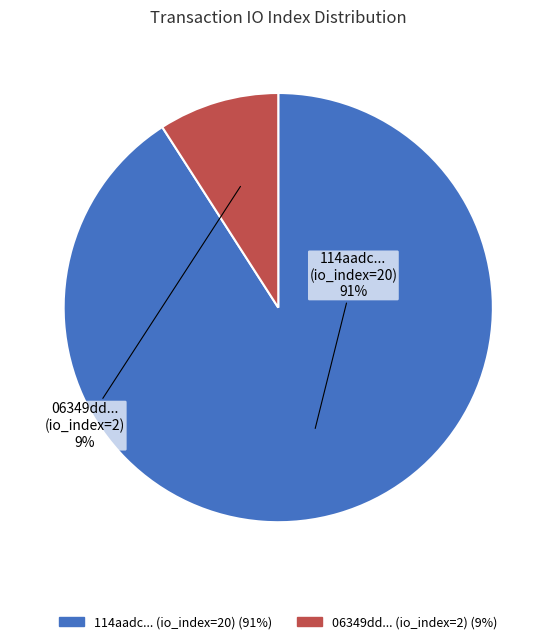

Does any single category account for the majority?

Yes